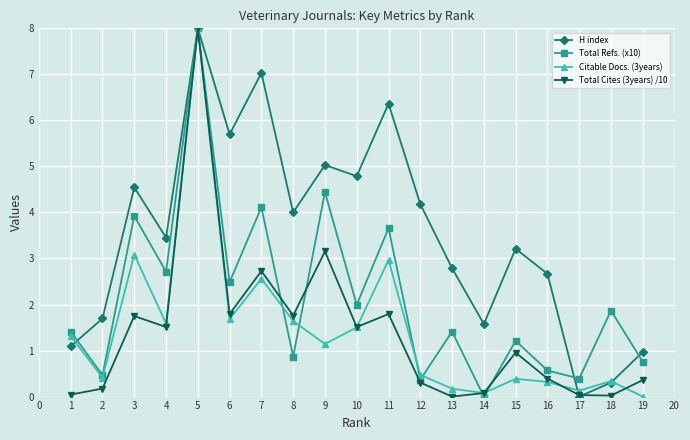

Is the value of Citable Docs. (3years) at 14 greater than the value of H index at 9?

No